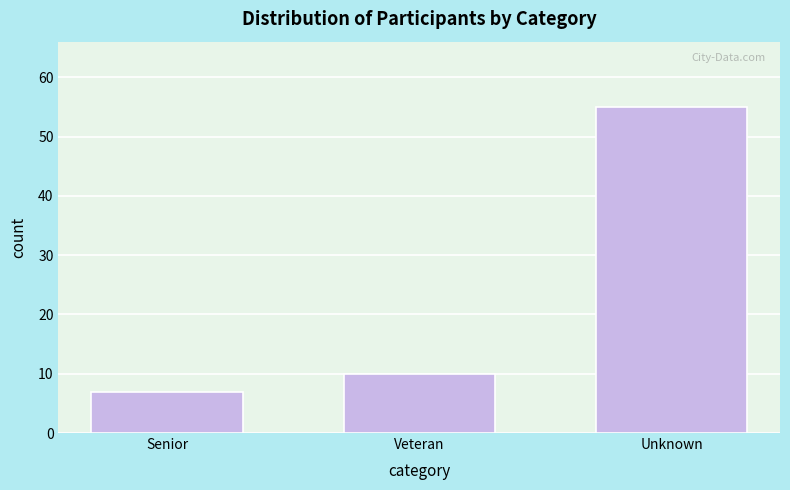

Reading left to right, list all the values displayed in this chart.

7	10	55